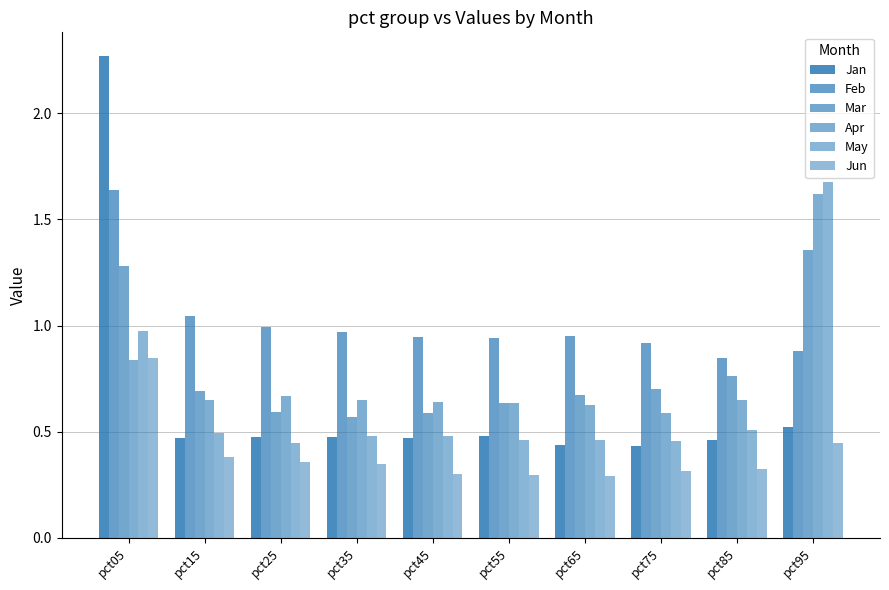

Which series changed the most between pct15 and pct35?

Mar